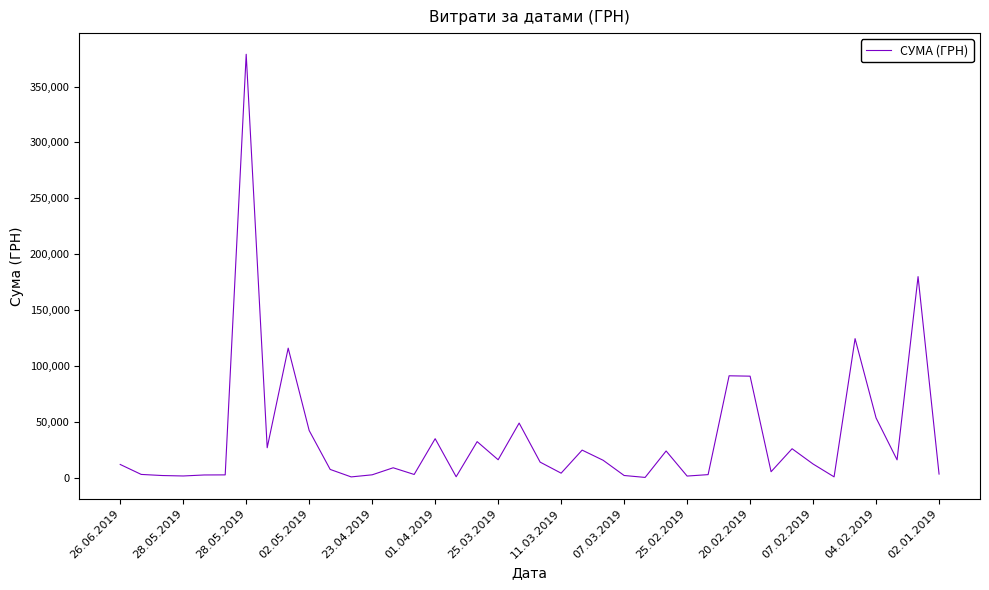

Count the number of categories in the chart.

40